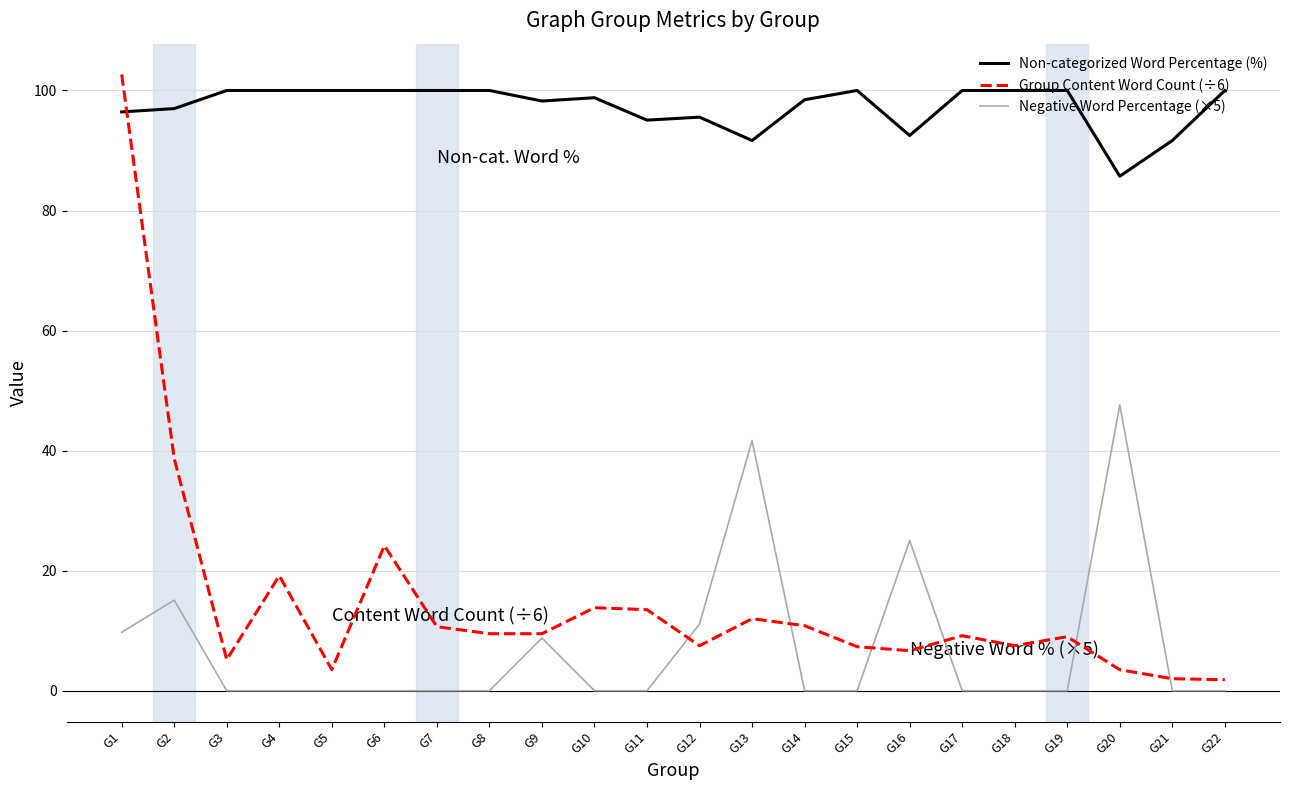

The value of Negative Word Percentage (×5) at G6 is 0.0. True or false?

True